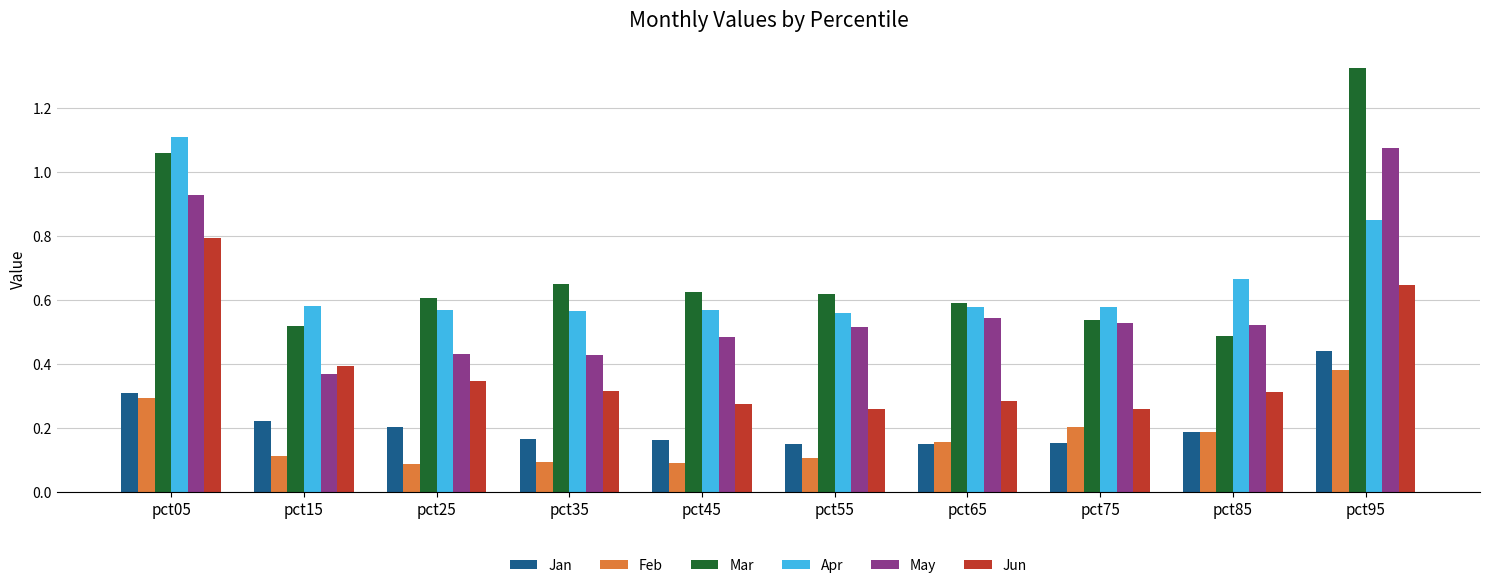

Which category has the highest value across all series?

pct95